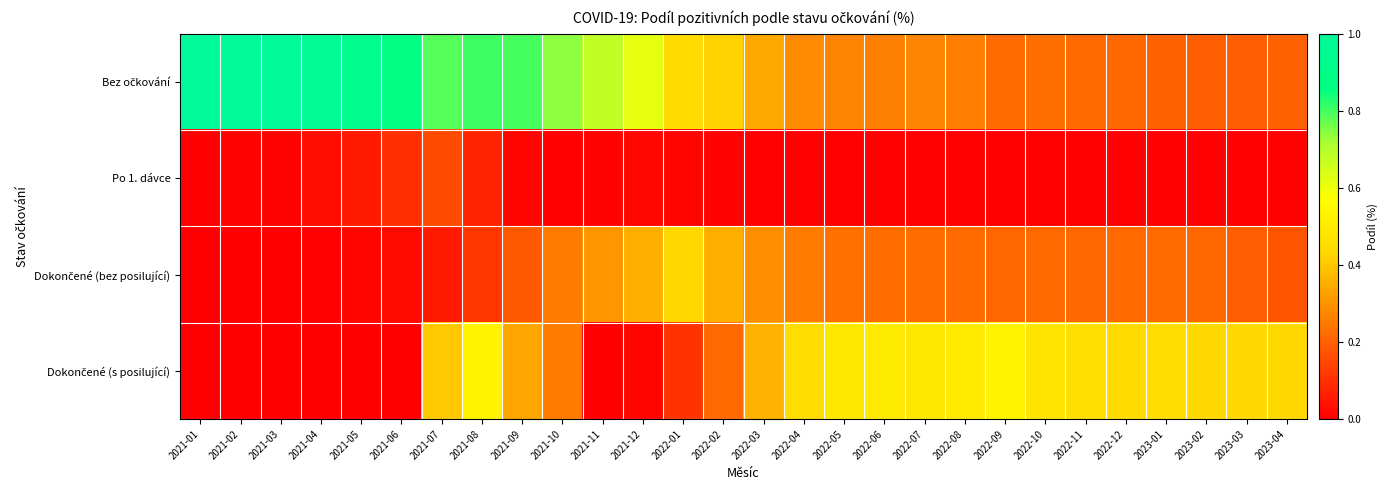

Which series has the largest total across all categories?

Bez očkování